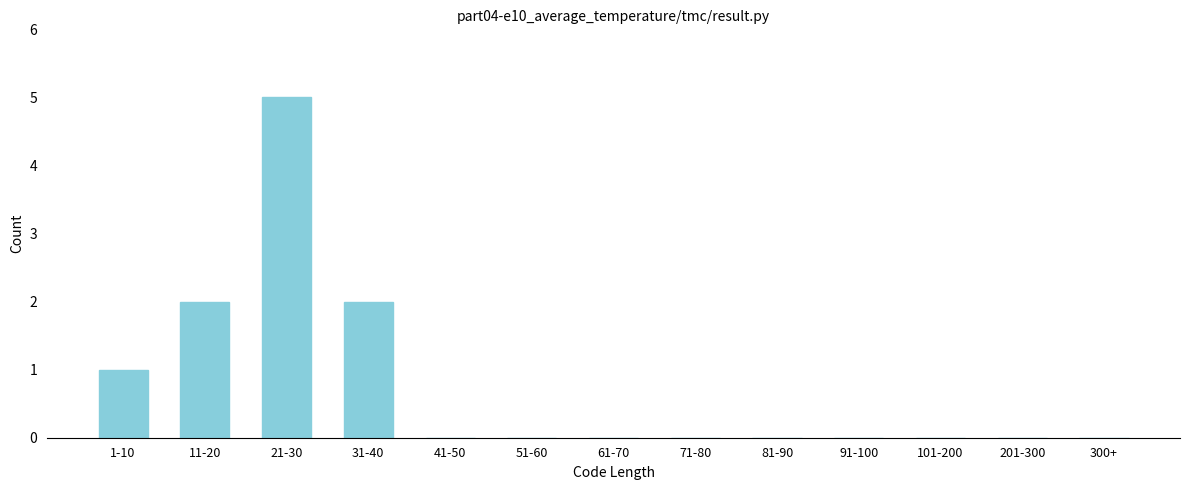

Reading right to left, list all the values displayed in this chart.

300+=0	201-300=0	101-200=0	91-100=0	81-90=0	71-80=0	61-70=0	51-60=0	41-50=0	31-40=2	21-30=5	11-20=2	1-10=1